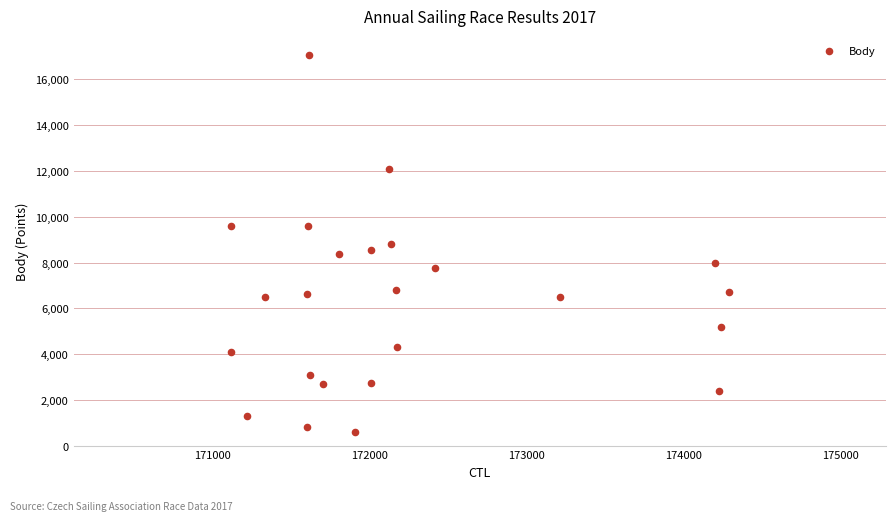

What is the range of Y values (max minus min)?

16501